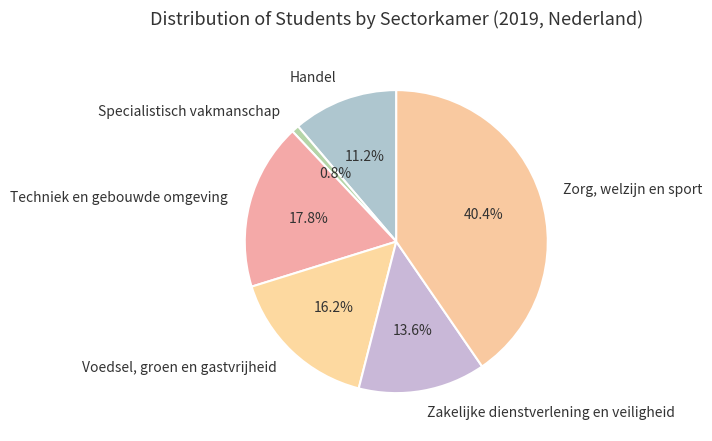

Is there a majority slice in this chart?

No